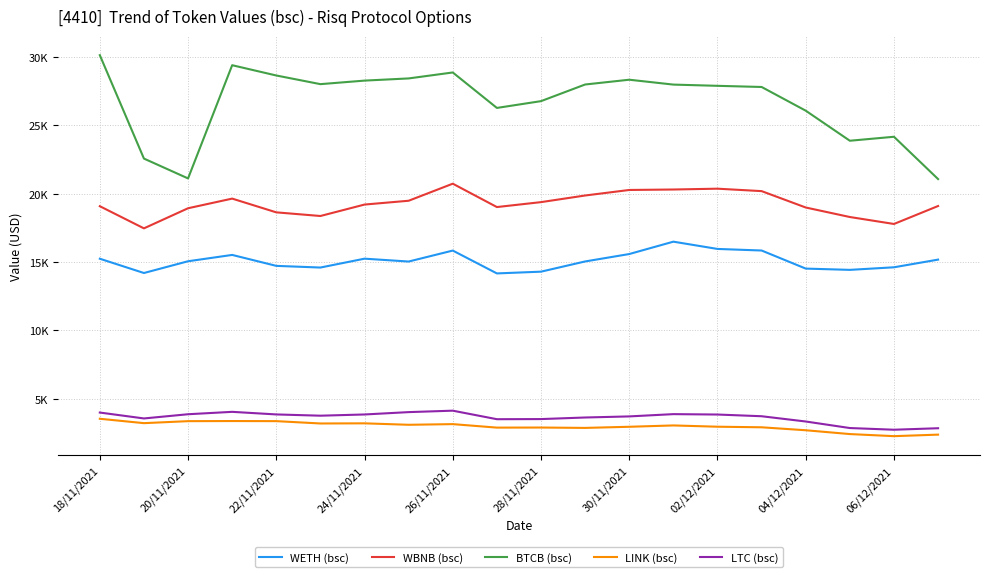

True or false: LTC (bsc) and WETH (bsc) intersect in this chart.

False